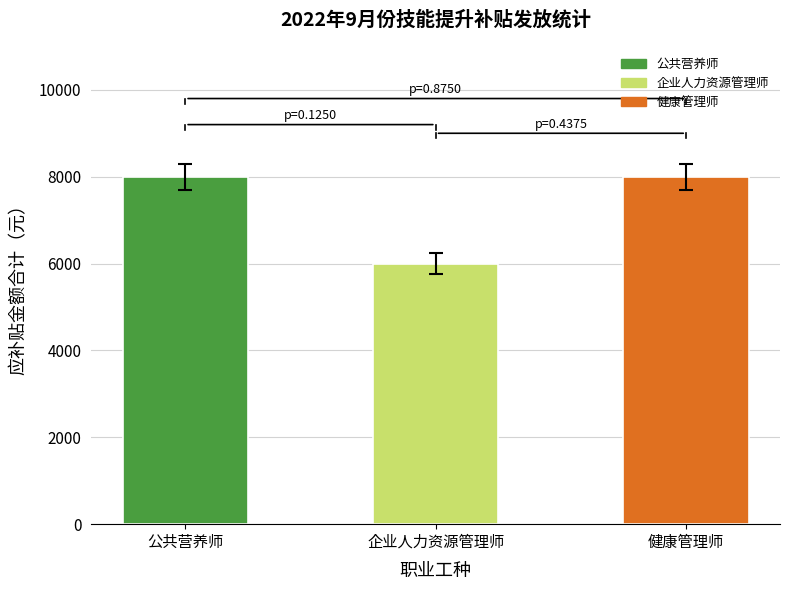

What is the ratio of the value at 健康管理师 to the value at 公共营养师?

1.0